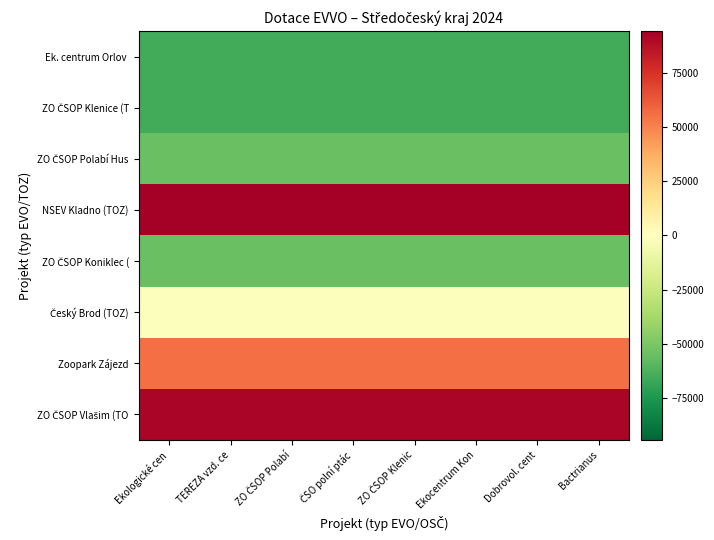

Rank the series by their maximum value, from highest to lowest.

NSEV Kladno (TOZ), ZO ČSOP Vlašim (TO, Zoopark Zájezd, Český Brod (TOZ), ZO ČSOP Polabí Hus, ZO ČSOP Koniklec (, Ek. centrum Orlov, ZO ČSOP Klenice (T